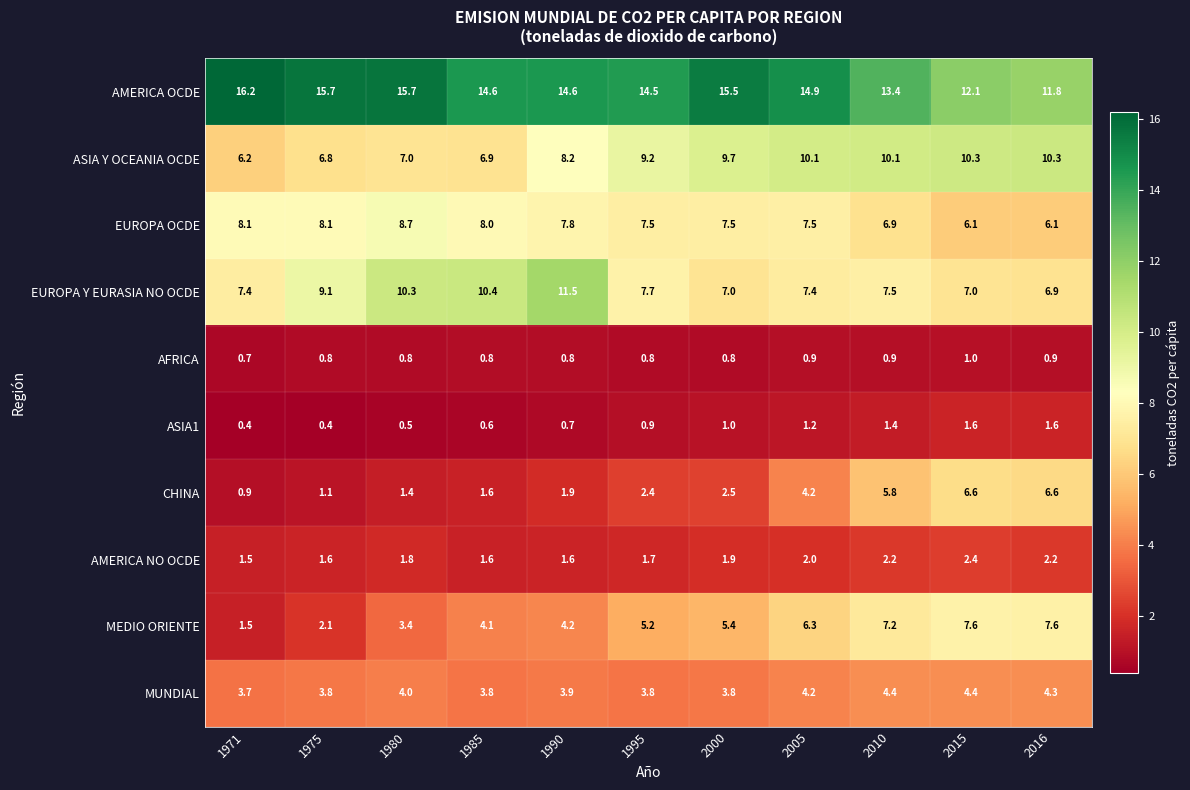

Which series has the largest range (max minus min)?

MEDIO ORIENTE